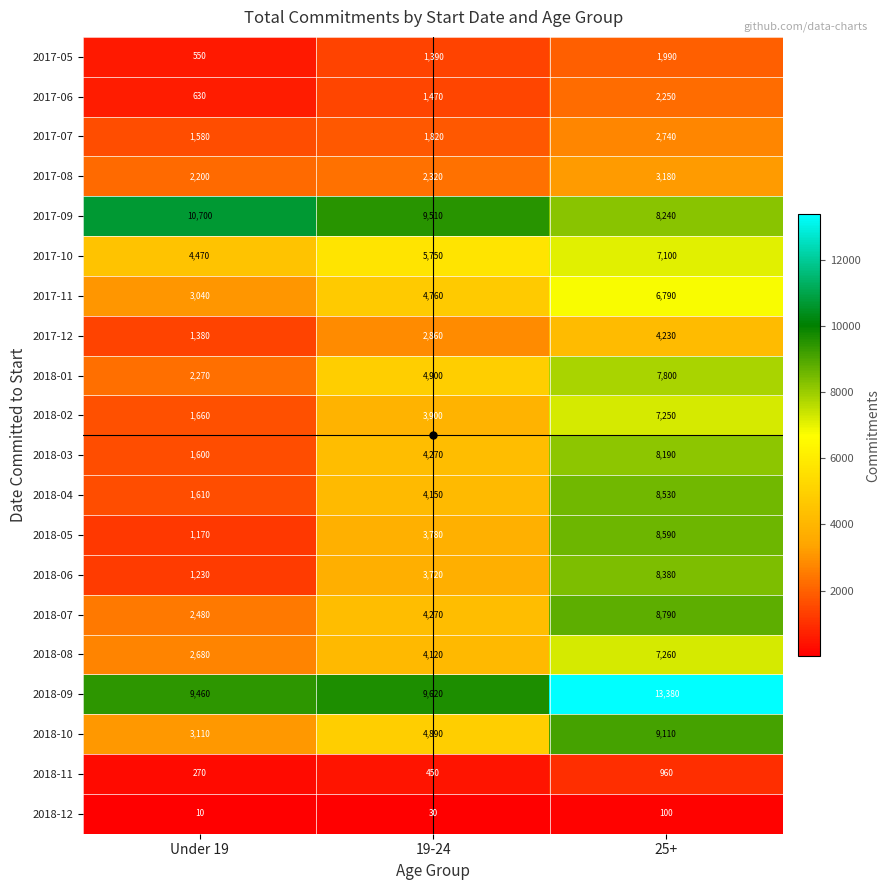

Which series has the widest spread of values?

2018-05